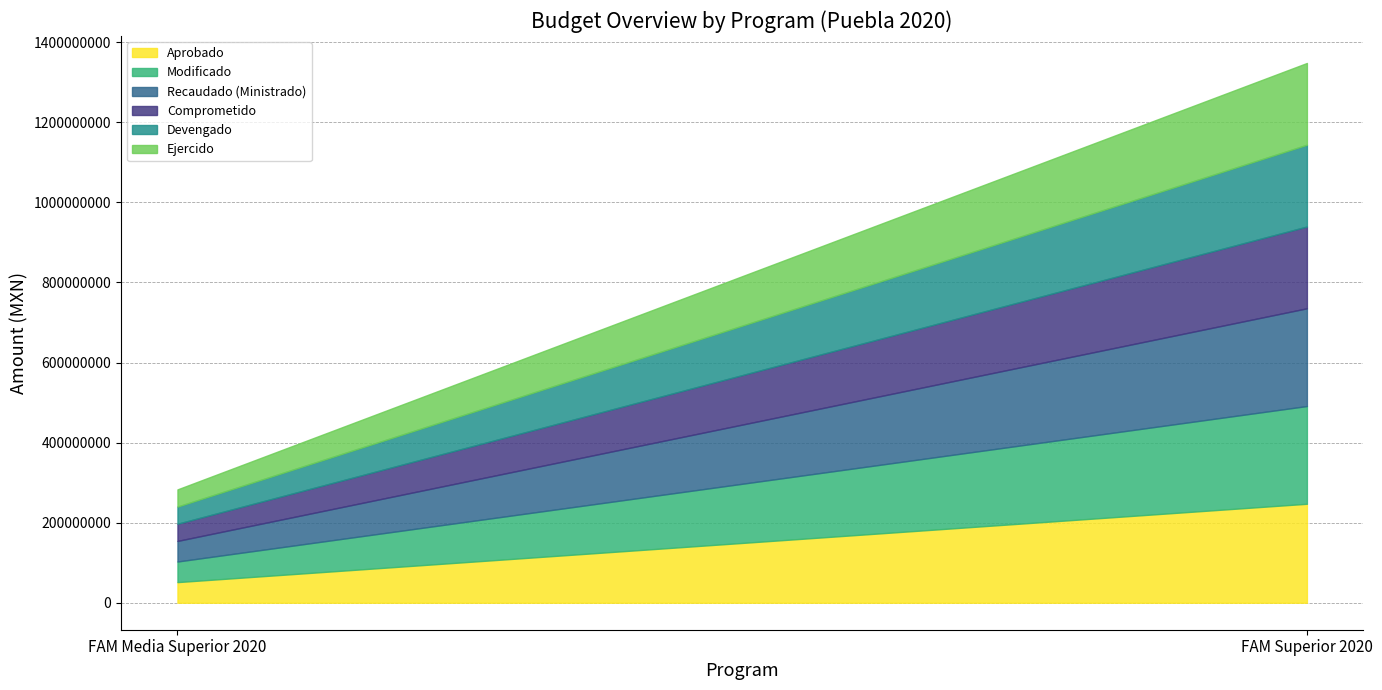

Reading left to right, list all the values displayed in this chart.

Aprobado: FAM Media Superior 2020=51504283.1	FAM Superior 2020=247168251.6
Modificado: FAM Media Superior 2020=51432498.6	FAM Superior 2020=244123117.8
Recaudado (Ministrado): FAM Media Superior 2020=51432498.6	FAM Superior 2020=244123117.8
Comprometido: FAM Media Superior 2020=42909515.6	FAM Superior 2020=204237488.3
Devengado: FAM Media Superior 2020=42909515.6	FAM Superior 2020=204237488.3
Ejercido: FAM Media Superior 2020=42909515.6	FAM Superior 2020=204237488.3